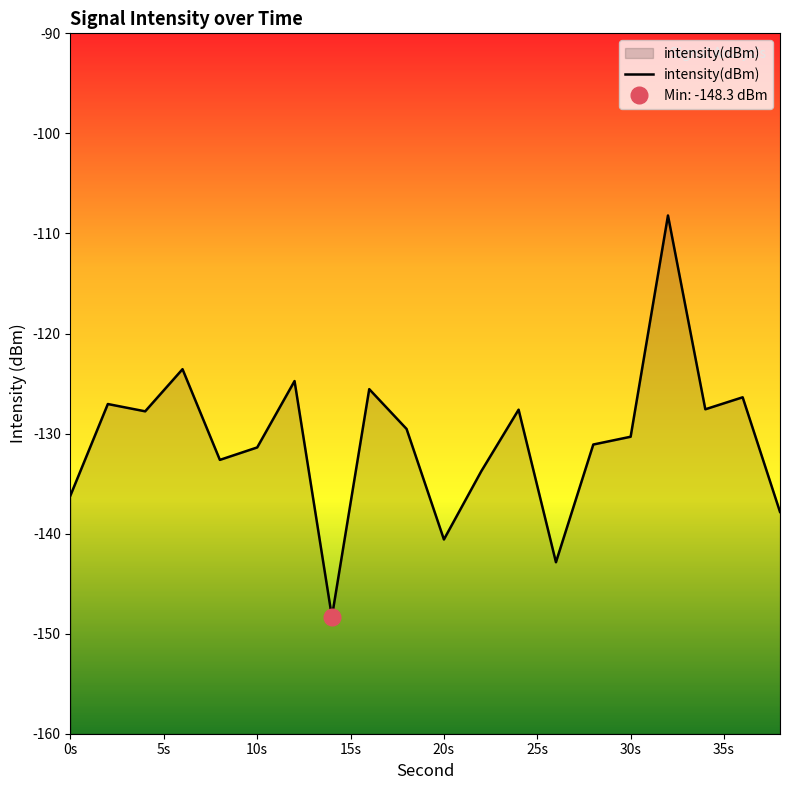

Is it true that intensity(dBm) equals -136.2 at 0s?

True